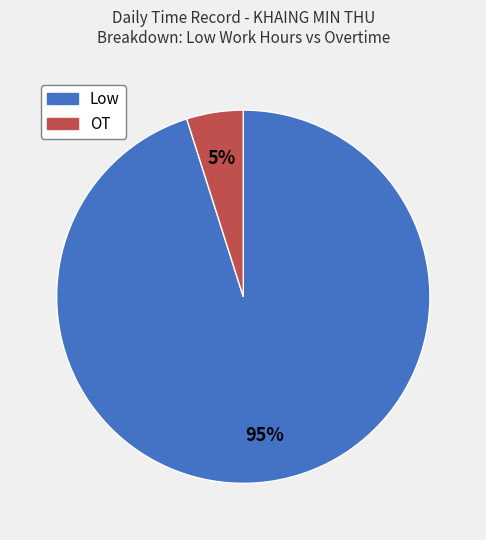

The Low slice represents 85% of the pie. True or false?

False